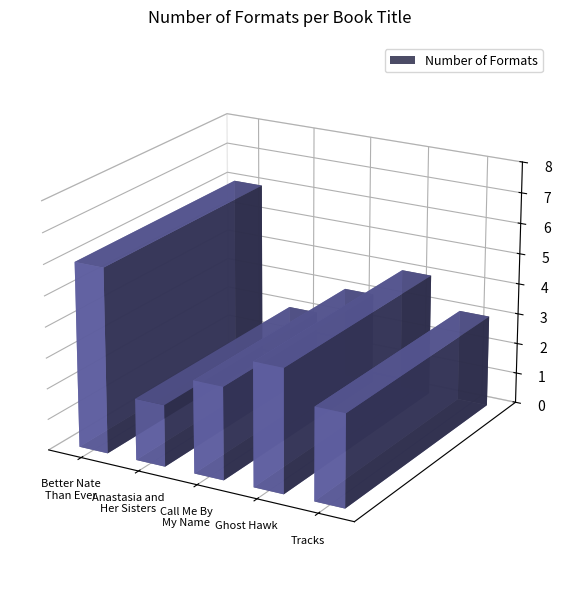

How many values exceed 3?

2